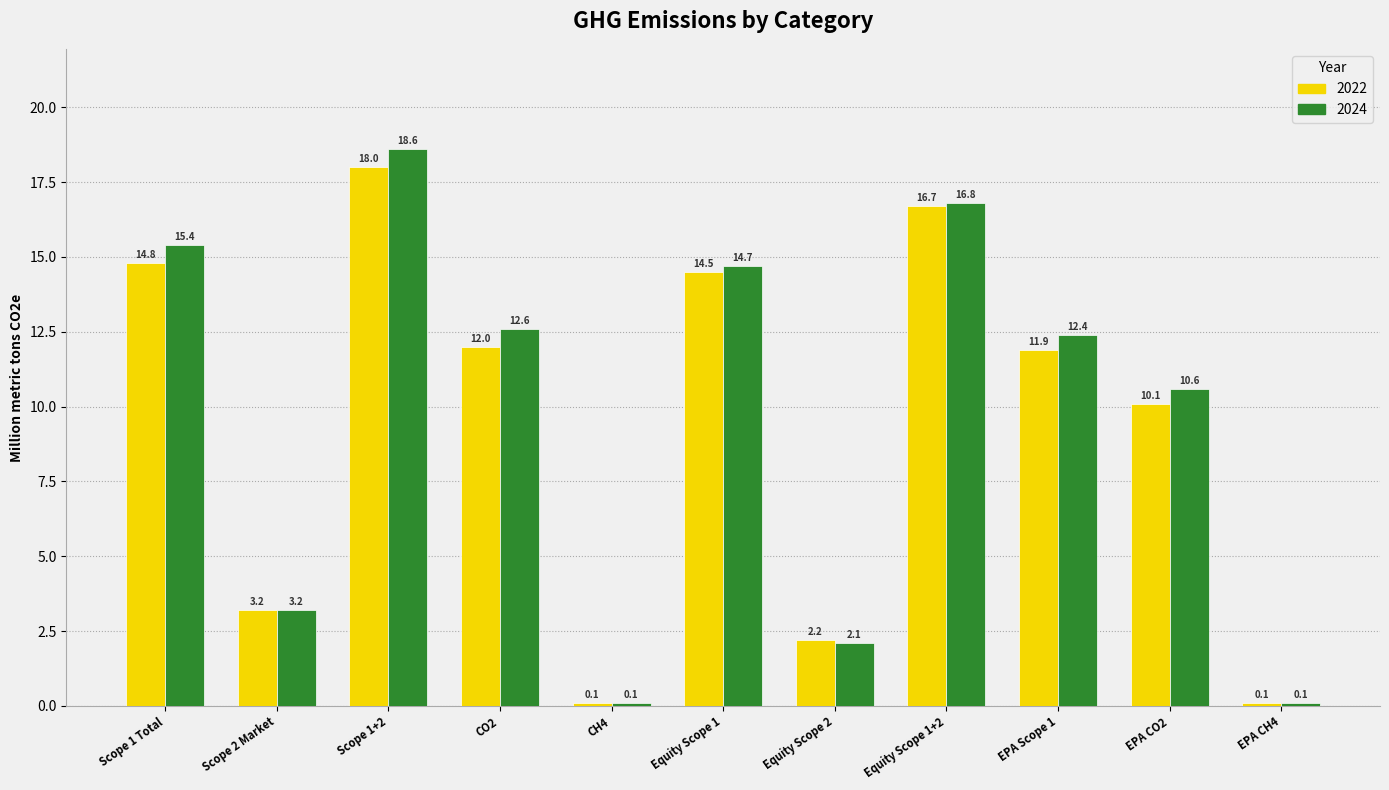

Reading left to right, transcribe all the data shown in this chart.

2022: Scope 1 Total=14.8	Scope 2 Market=3.2	Scope 1+2=18.0	CO2=12.0	CH4=0.1	Equity Scope 1=14.5	Equity Scope 2=2.2	Equity Scope 1+2=16.7	EPA Scope 1=11.9	EPA CO2=10.1	EPA CH4=0.1
2024: Scope 1 Total=15.4	Scope 2 Market=3.2	Scope 1+2=18.6	CO2=12.6	CH4=0.1	Equity Scope 1=14.7	Equity Scope 2=2.1	Equity Scope 1+2=16.8	EPA Scope 1=12.4	EPA CO2=10.6	EPA CH4=0.1